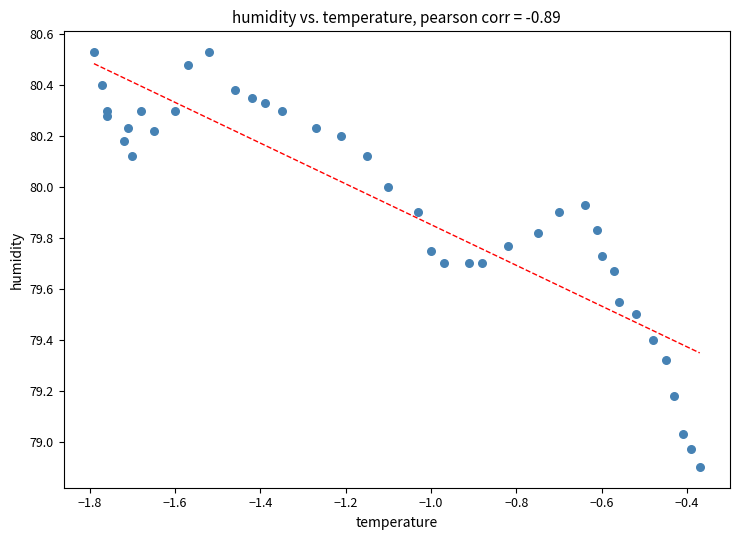

What is the range of X values (max minus min)?

1.4